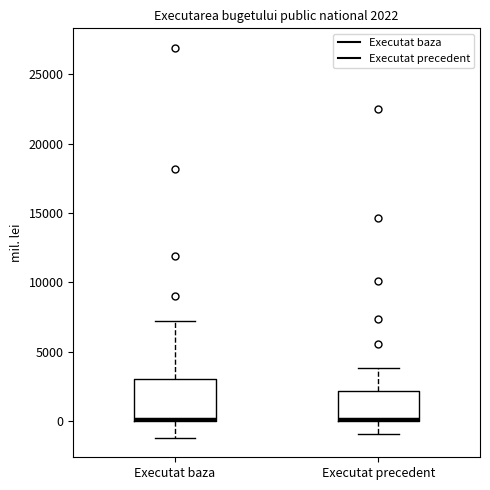

Comparing the boxes themselves (not the whiskers), which one is the tallest?

Executat baza